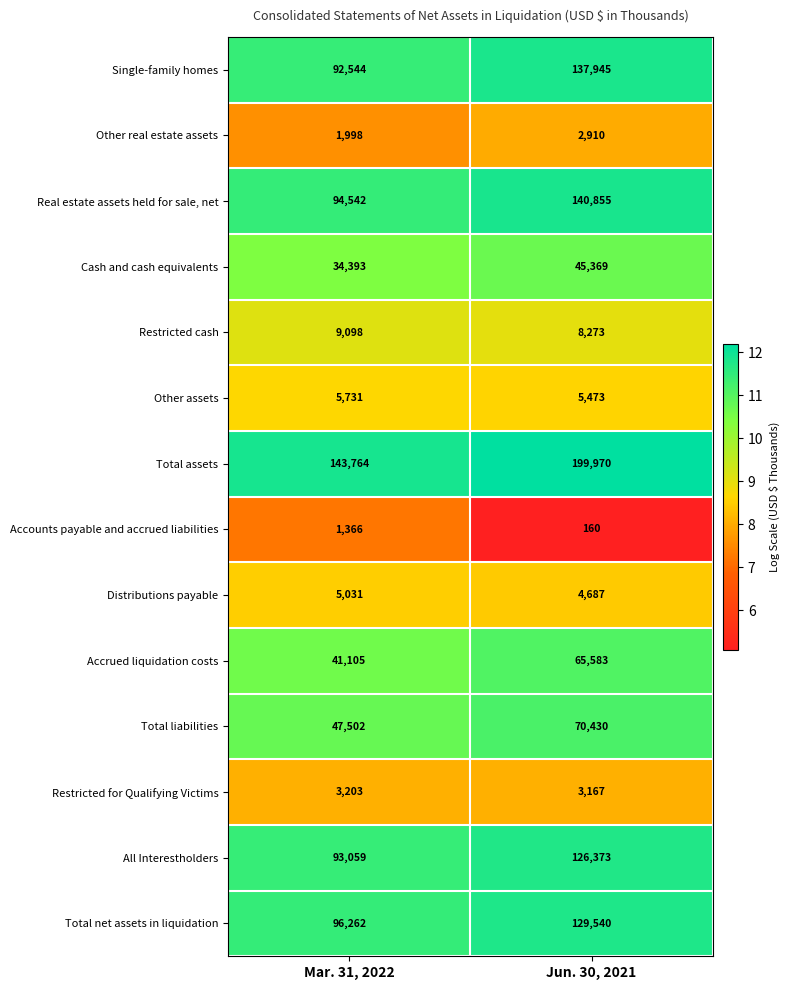

List the series in order of their peak value, highest first.

Total assets, Real estate assets held for sale, net, Single-family homes, Total net assets in liquidation, All Interestholders, Total liabilities, Accrued liquidation costs, Cash and cash equivalents, Restricted cash, Other assets, Distributions payable, Restricted for Qualifying Victims, Other real estate assets, Accounts payable and accrued liabilities